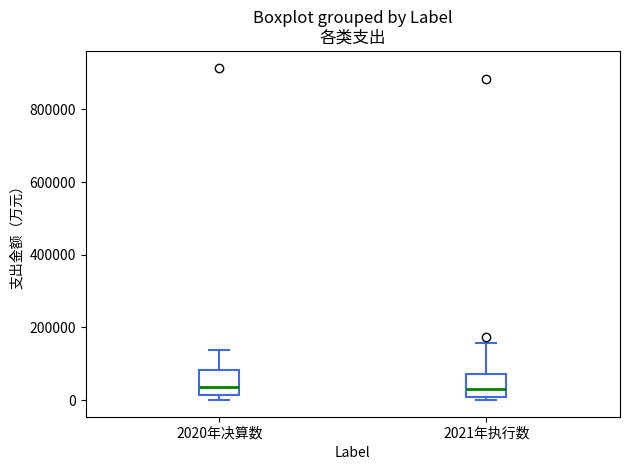

Reading left to right, transcribe this box plot: for each box, give where its median line is, the range the box spans, and where its two whiskers end, as read against the y-axis. The values are not printed on the chart, so give them approximately, as read against the axis.

2020年决算数: median 40000, box 20000 to 80000, whiskers 0 to 140000
2021年执行数: median 40000, box 0 to 80000, whiskers 0 (just below the box's lower edge) to 160000